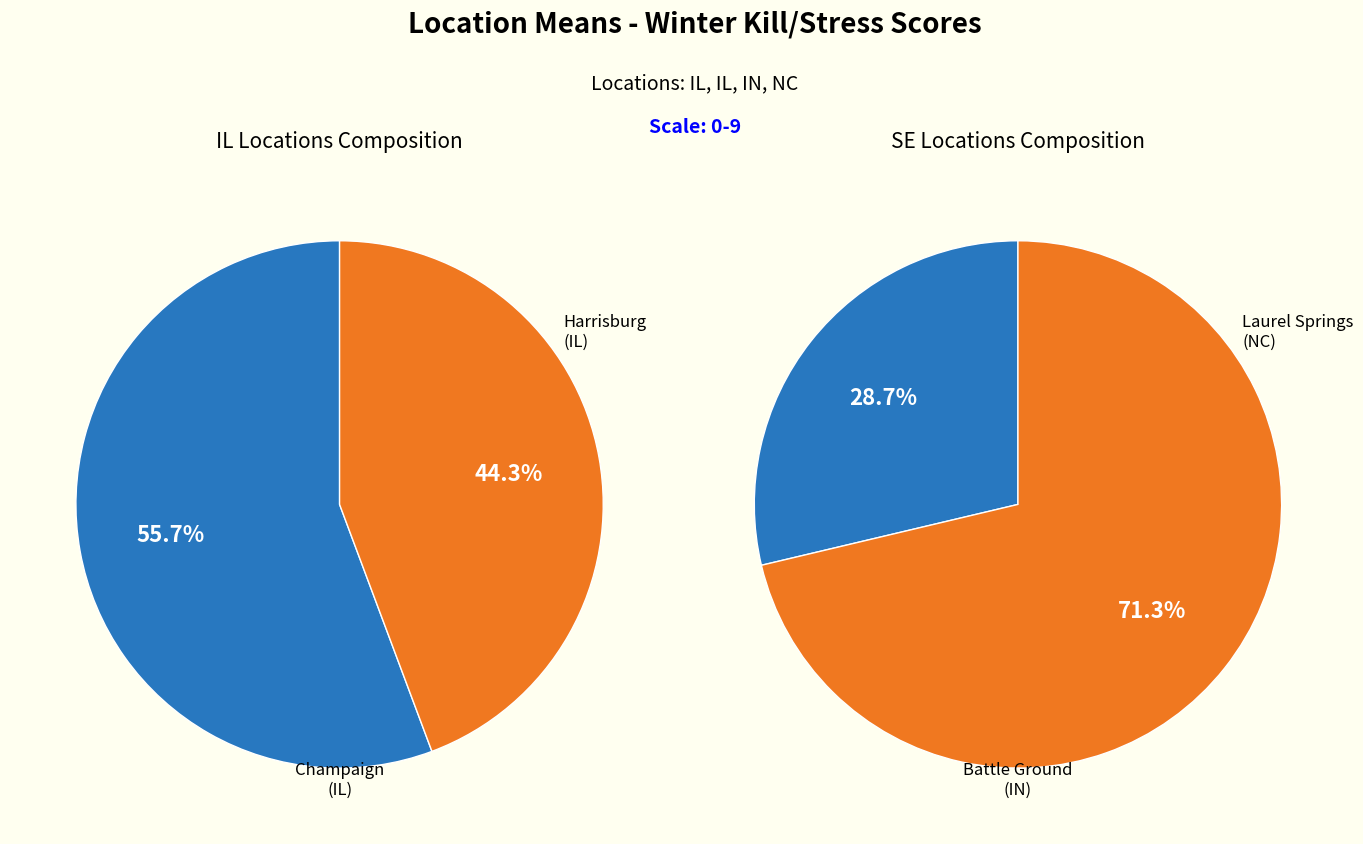

How many slices are in this pie chart?

4